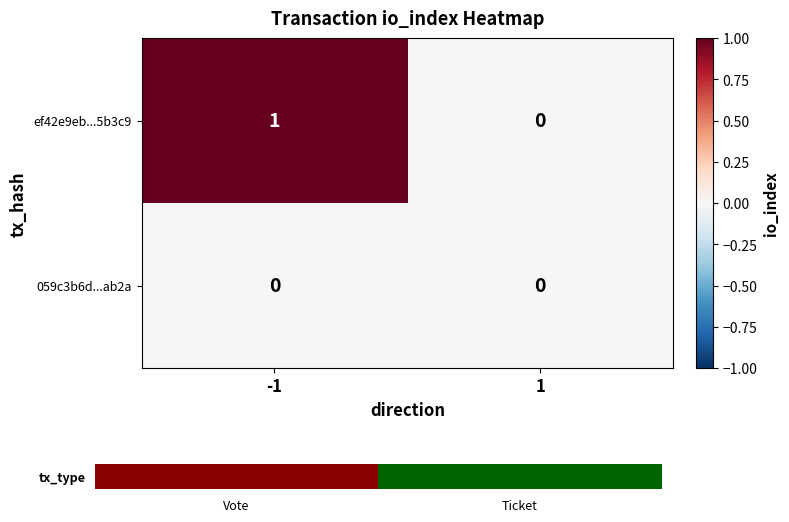

Is the value of ef42e9eb...5b3c9 at -1 greater than the value of 059c3b6d...ab2a at -1?

Yes